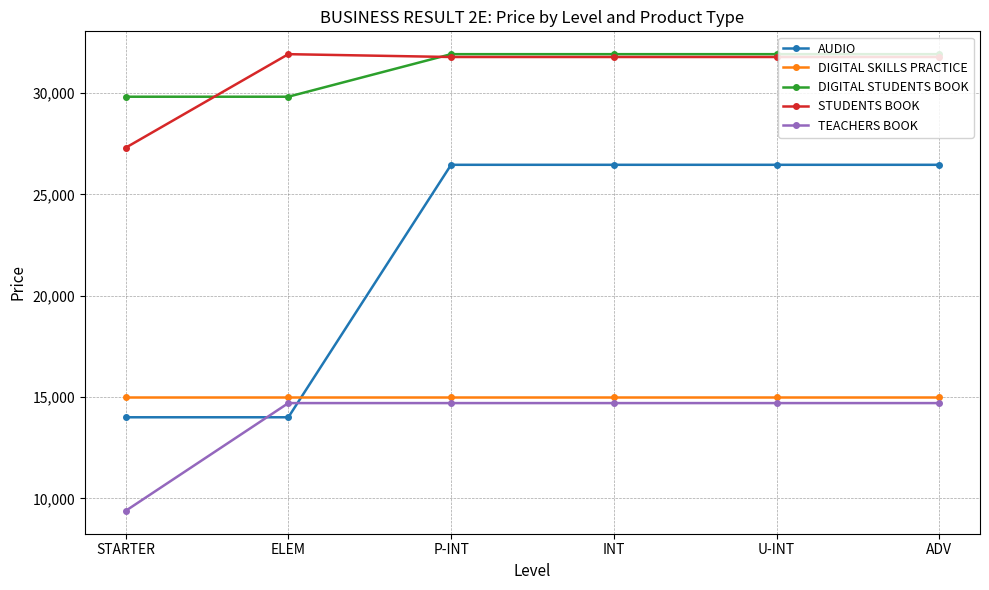

Count the number of data series in this chart.

5